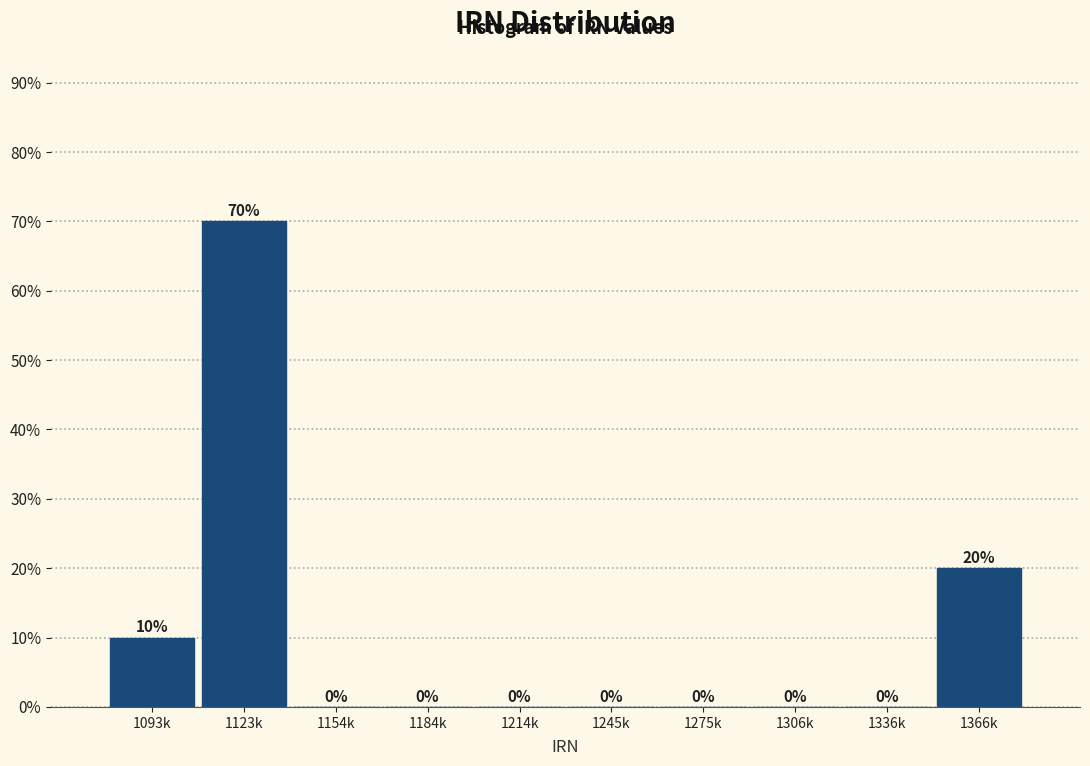

Reading left to right, transcribe all the data shown in this chart.

1093k=10	1123k=70	1154k=0	1184k=0	1214k=0	1245k=0	1275k=0	1306k=0	1336k=0	1366k=20